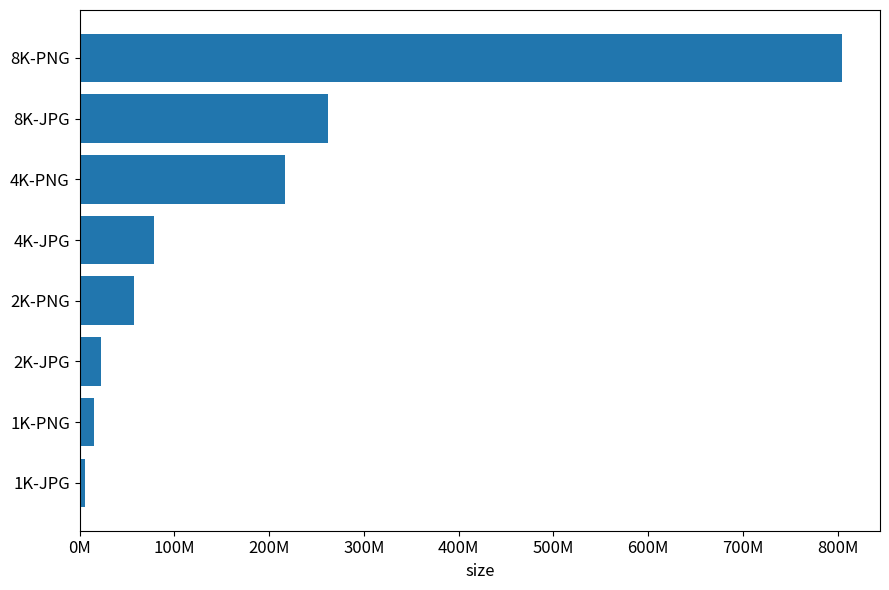

What is the average value?

182768077